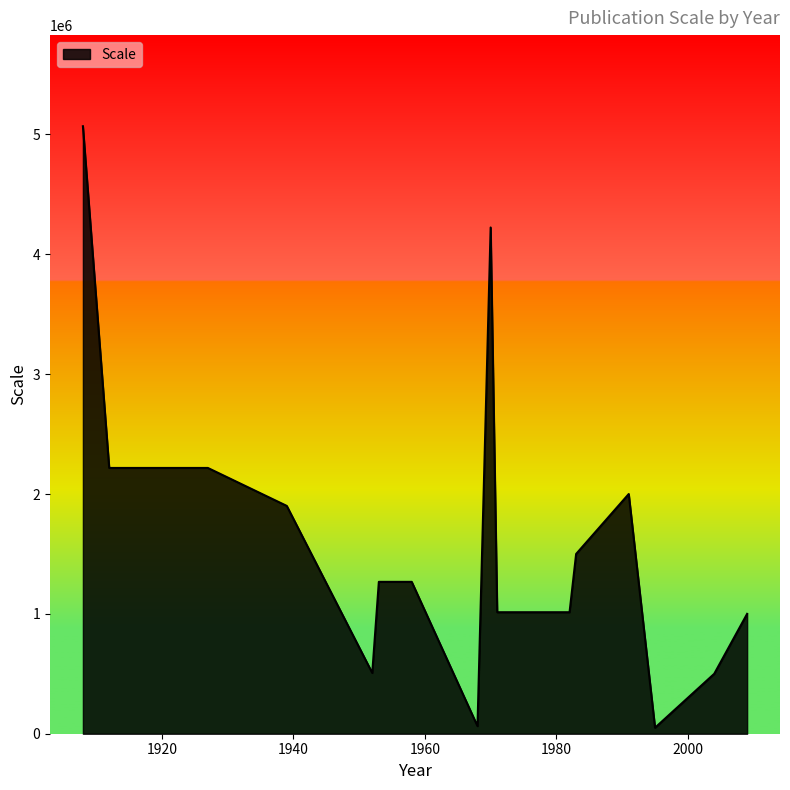

What is the greatest value displayed?

5068800